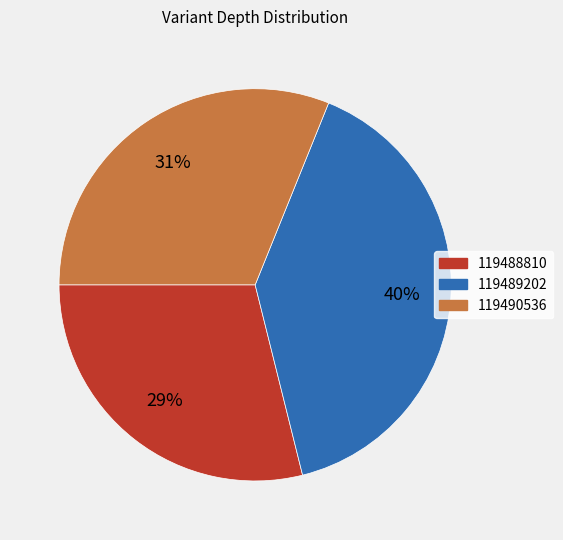

Is the sum of 119489202 and 119488810 greater than half?

Yes